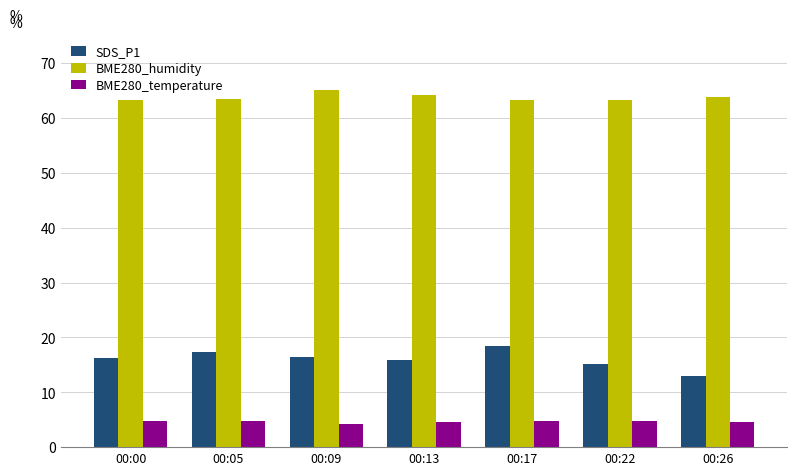

Which series changed the most between 00:05 and 00:22?

SDS_P1